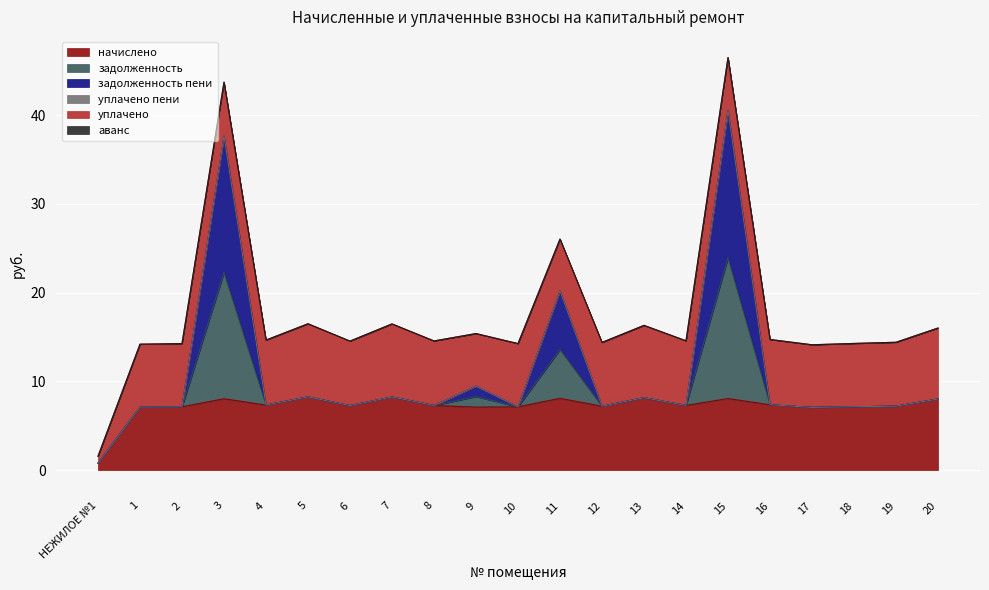

True or false: начислено has more than 2 interior local peaks.

True